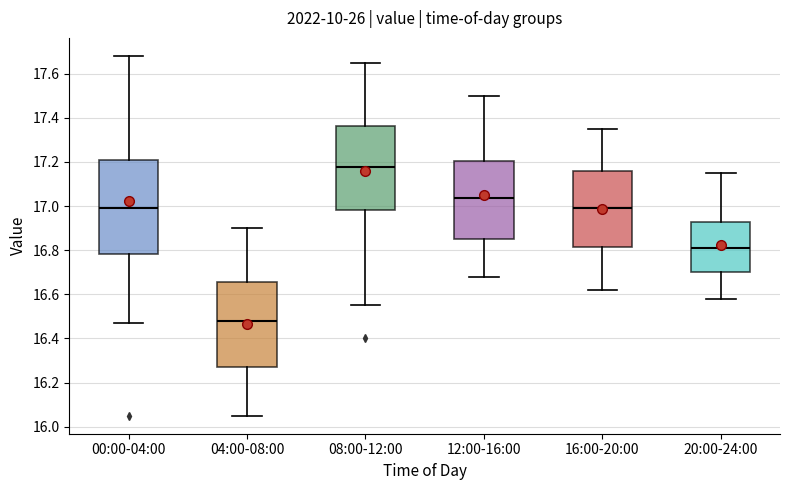

Comparing the boxes themselves (not the whiskers), which one is the tallest?

00:00-04:00